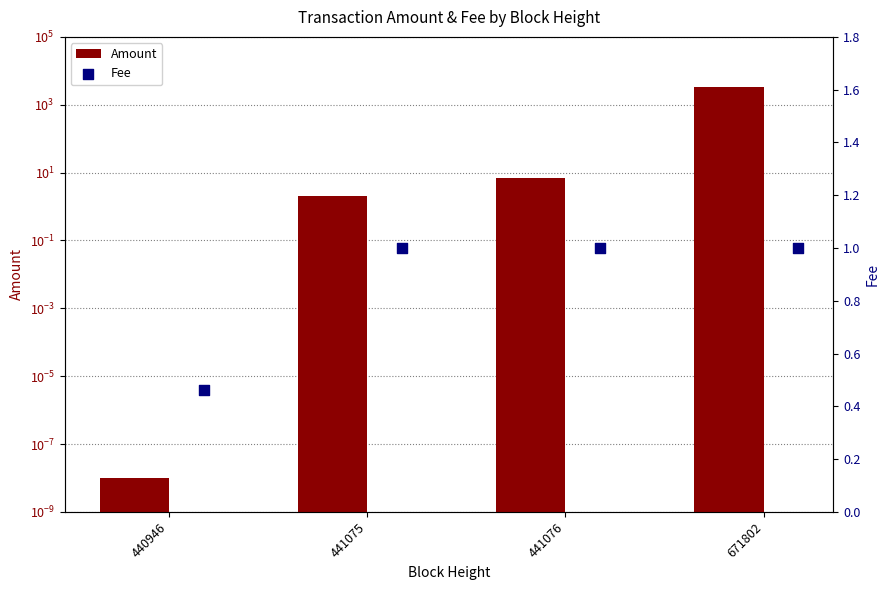

What is the total value across all series at 440946?

0.5